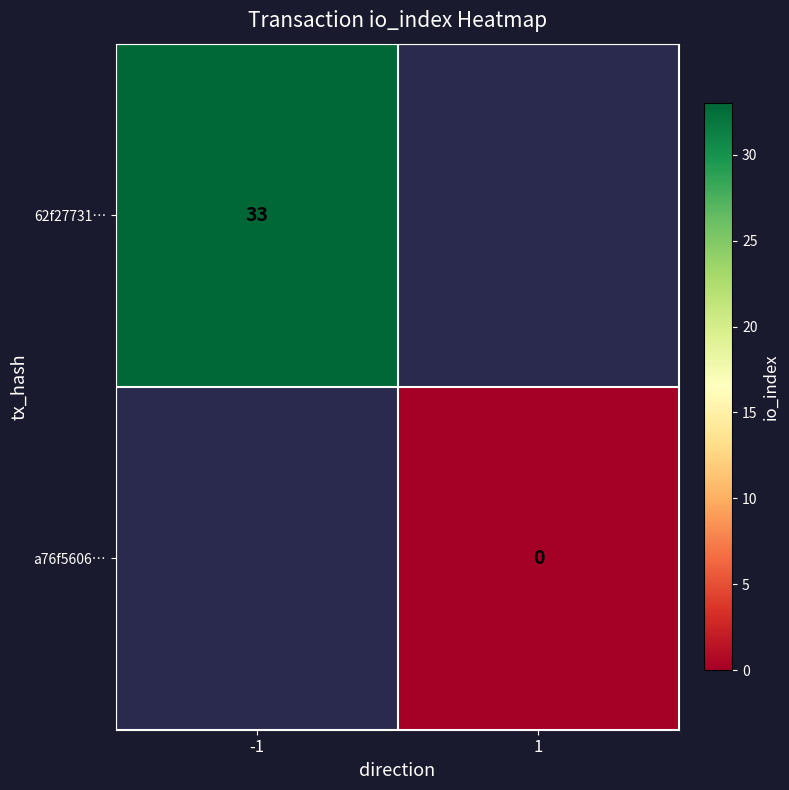

True or false: 62f27731… has a value of 53 at -1.

False